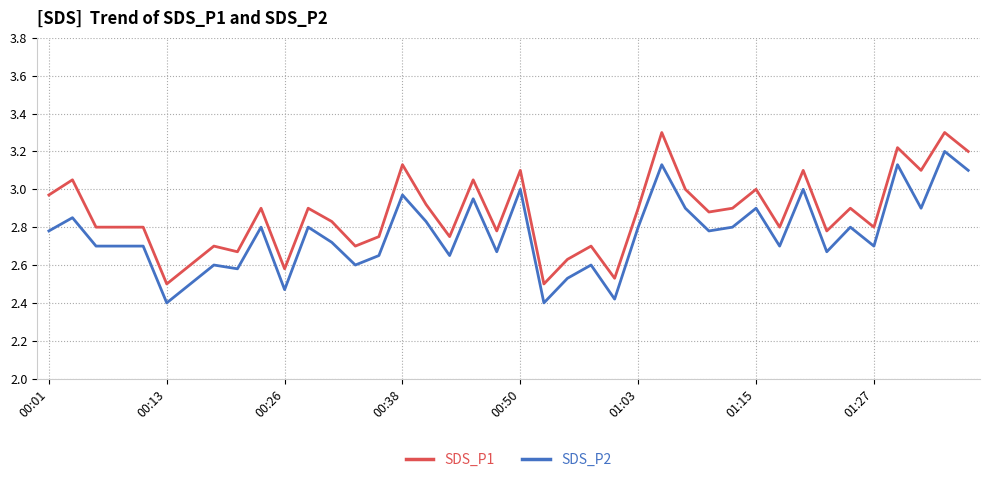

What is the highest value of the SDS_P1 series?

3.3